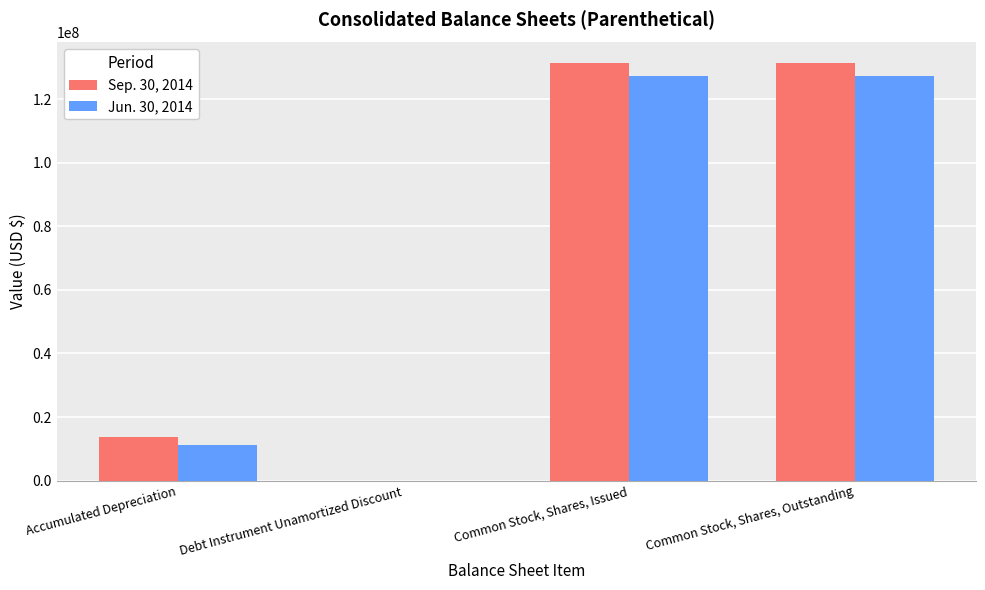

Which series has the widest spread of values?

Sep. 30, 2014